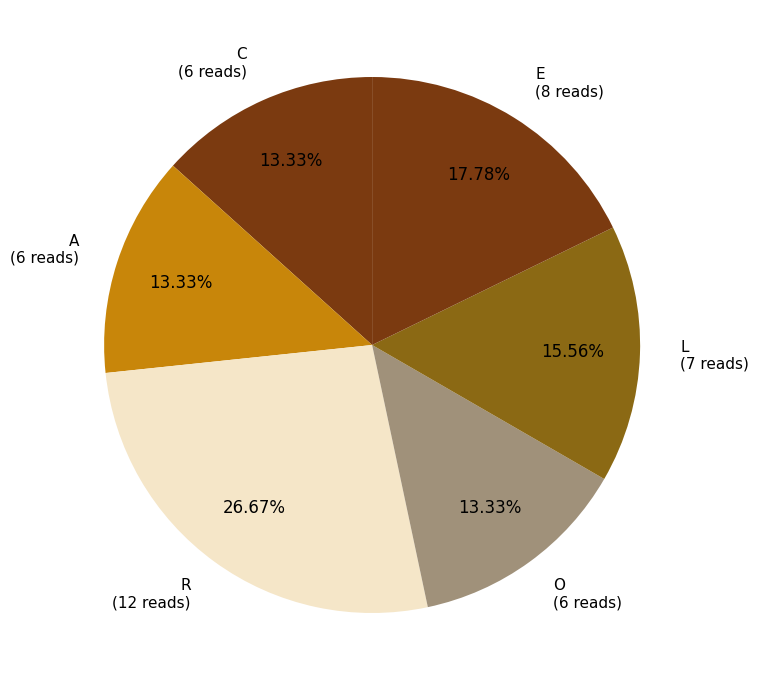

Is there any slice that represents more than half of the pie?

No